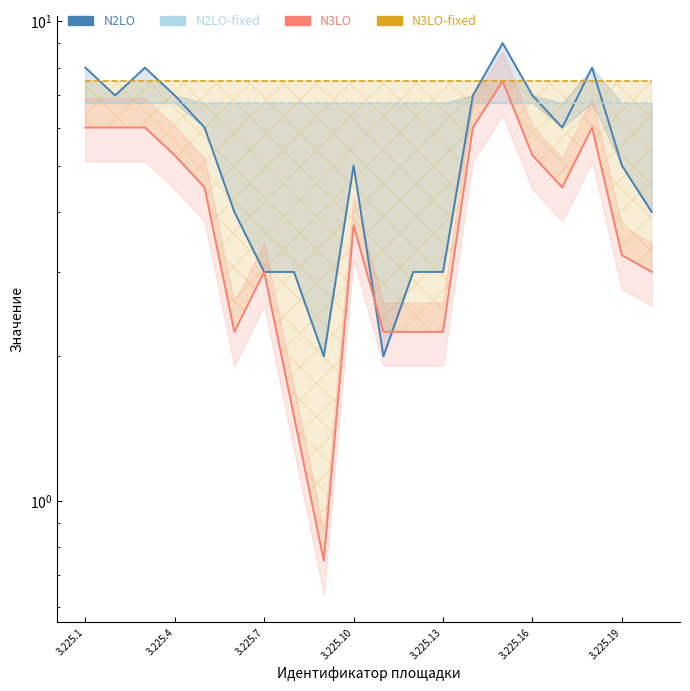

Where is емкость контейнеров (N2LO-fixed) nearest to the value 6?

3.225.1